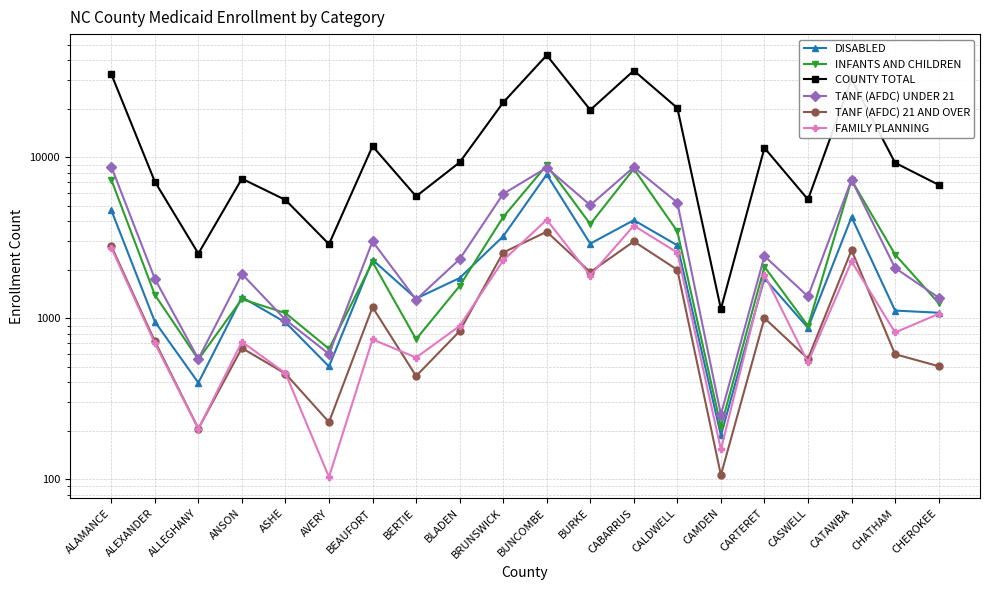

Reading right to left, list all the values displayed in this chart.

DISABLED: 1081	1115	4248	871	1771	187	2835	4065	2905	7814	3226	1776	1324	2304	501	942	1351	397	952	4699
INFANTS AND CHILDREN: 1240	2487	7217	895	2088	212	3462	8471	3844	8932	4251	1585	740	2233	645	1076	1312	554	1398	7260
COUNTY TOTAL: 6740	9237	30512	5465	11429	1140	20233	34553	19678	43065	21894	9292	5717	11711	2883	5430	7357	2520	7063	32907
TANF (AFDC) UNDER 21: 1343	2050	7237	1365	2431	252	5222	8677	5041	8612	5921	2326	1304	3000	599	978	1883	558	1757	8752
TANF (AFDC) 21 AND OVER: 503	597	2647	560	1001	106	1998	2999	1933	3444	2559	830	437	1170	226	452	652	206	719	2808
FAMILY PLANNING: 1063	815	2253	532	1865	153	2556	3758	1840	4091	2286	894	569	738	103	455	713	205	699	2739